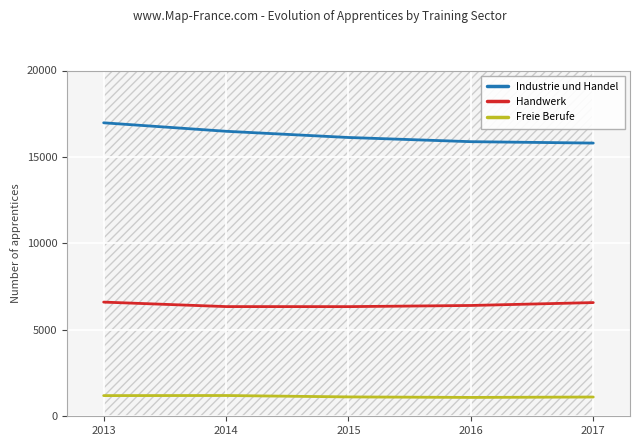

What are all the series names shown in the legend?

Industrie und Handel, Handwerk, Freie Berufe